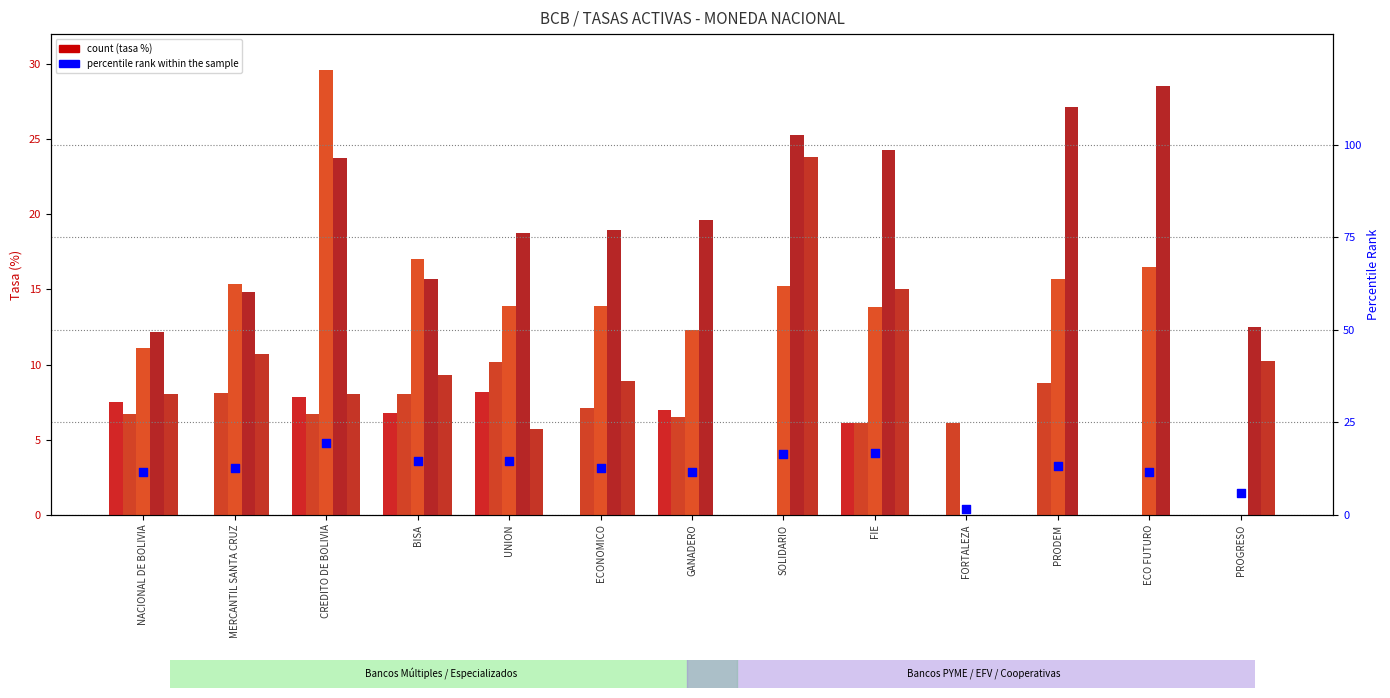

Which series has the widest spread of Y values?

Micro-credito MN